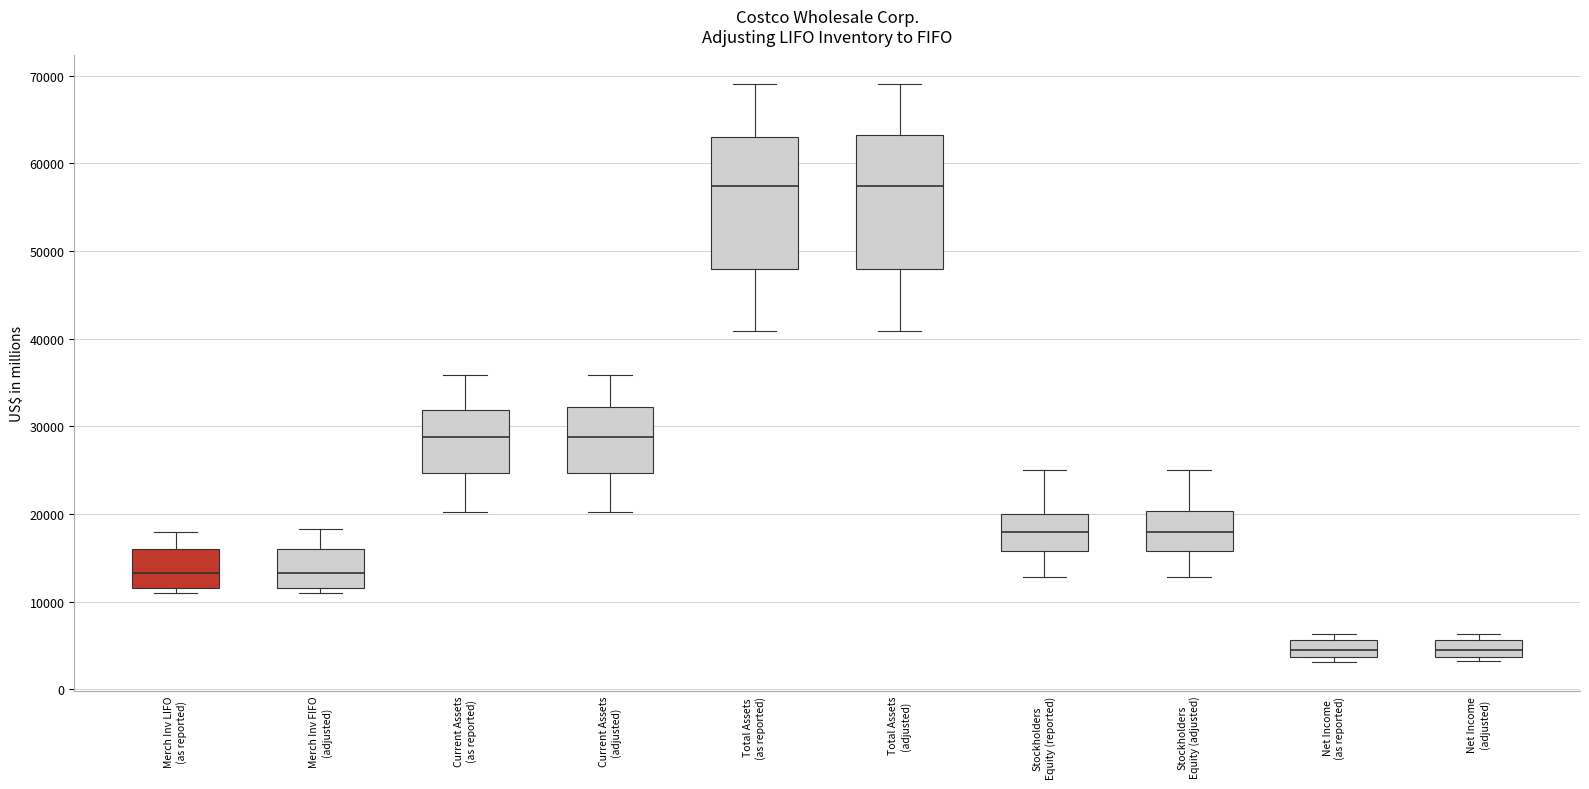

Reading left to right, transcribe this box plot: for each box, give where its median line is, the range the box spans, and where its two whiskers end, as read against the y-axis. The values are not printed on the chart, so give them approximately, as read against the axis.

Merch Inv LIFO (as reported): median 13000, box 12000 to 16000, whiskers 11000 to 18000
Merch Inv FIFO (adjusted): median 13000, box 12000 to 16000, whiskers 11000 to 18000
Current Assets (as reported): median 29000, box 25000 to 32000, whiskers 20000 to 36000
Current Assets (adjusted): median 29000, box 25000 to 32000, whiskers 20000 to 36000
Total Assets (as reported): median 57000, box 48000 to 63000, whiskers 41000 to 69000
Total Assets (adjusted): median 57000, box 48000 to 63000, whiskers 41000 to 69000
Stockholders Equity (reported): median 18000, box 16000 to 20000, whiskers 13000 to 25000
Stockholders Equity (adjusted): median 18000, box 16000 to 20000, whiskers 13000 to 25000
Net Income (as reported): median 5000, box 4000 to 6000, whiskers 3000 to 6000 (just above the box's upper edge)
Net Income (adjusted): median 5000, box 4000 to 6000, whiskers 3000 to 6000 (just above the box's upper edge)